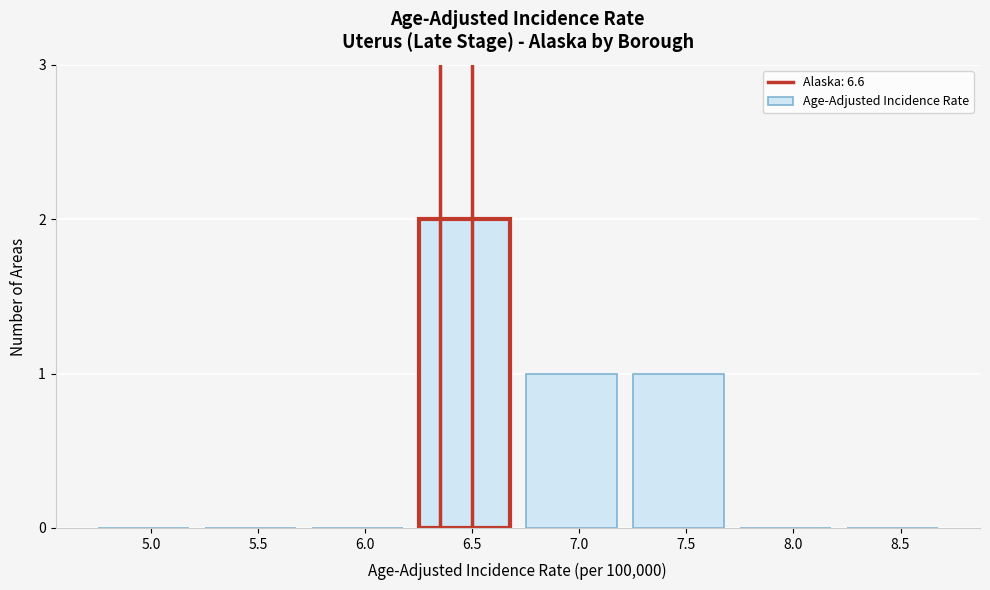

Reading left to right, transcribe all the data shown in this chart.

5.0=0	5.5=0	6.0=0	6.5=2	7.0=1	7.5=1	8.0=0	8.5=0